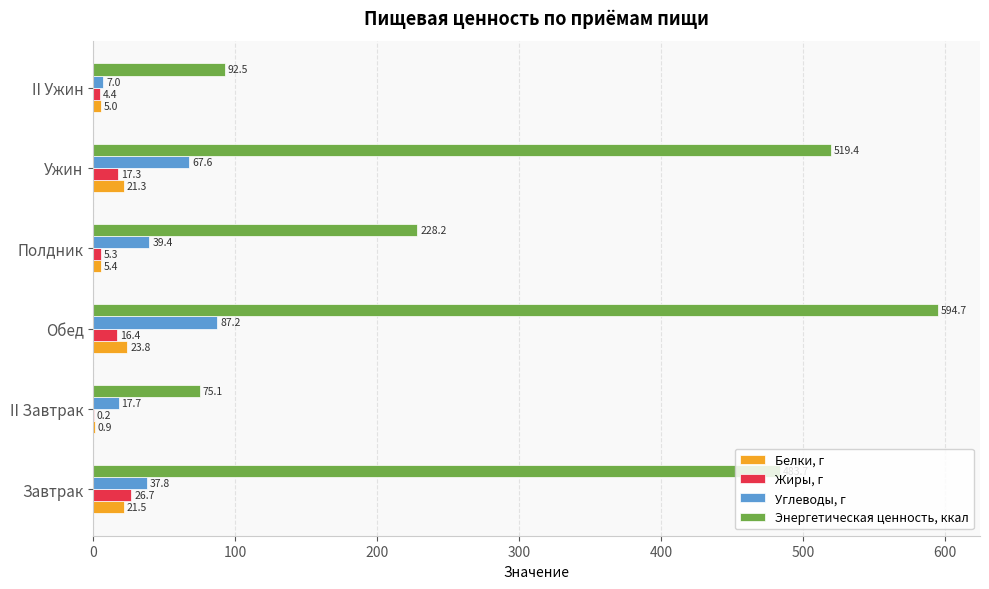

Is the value of Углеводы, г at Полдник greater than the value of Жиры, г at II Завтрак?

Yes